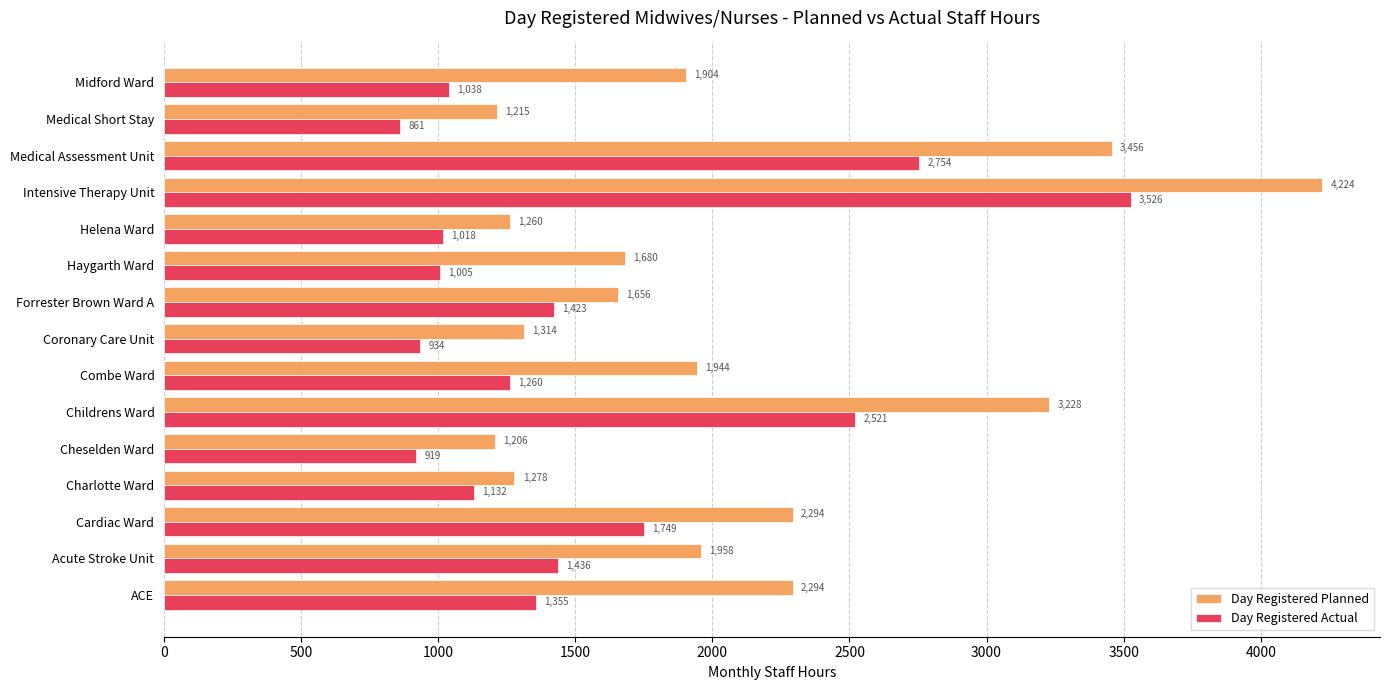

Which series has the widest spread of values?

Day Registered Planned